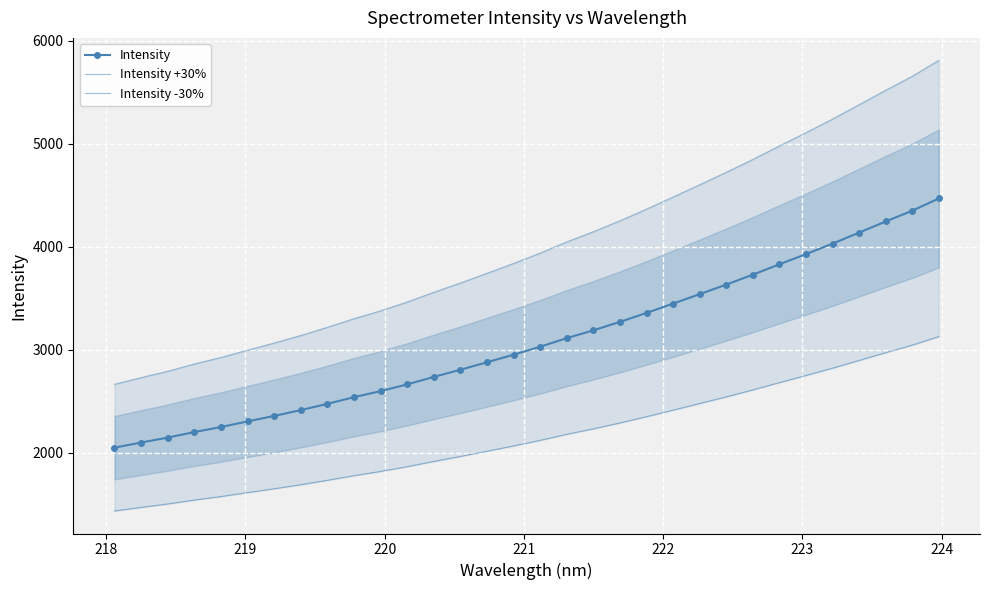

What is the highest value of the Intensity series?

4468.6